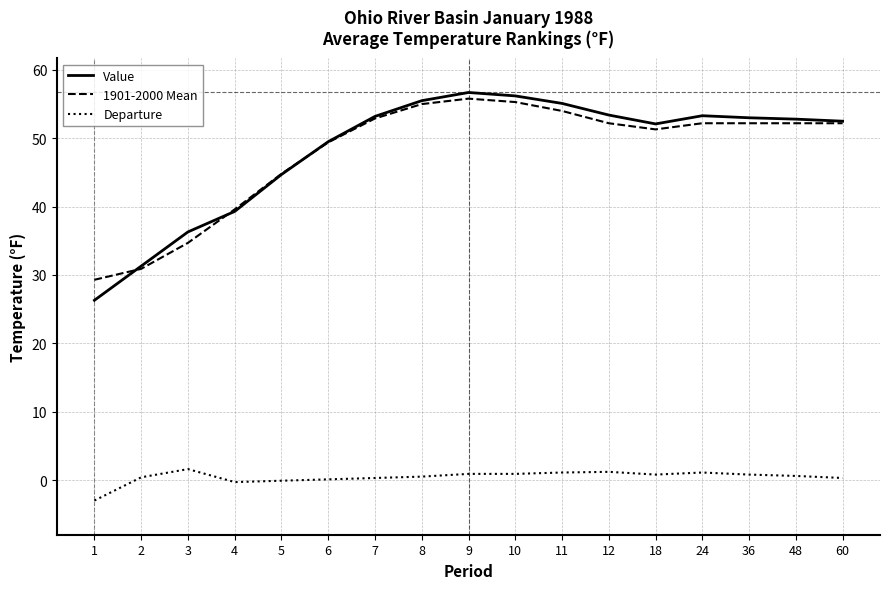

The Value series shows 56.7 at 9. True or false?

True